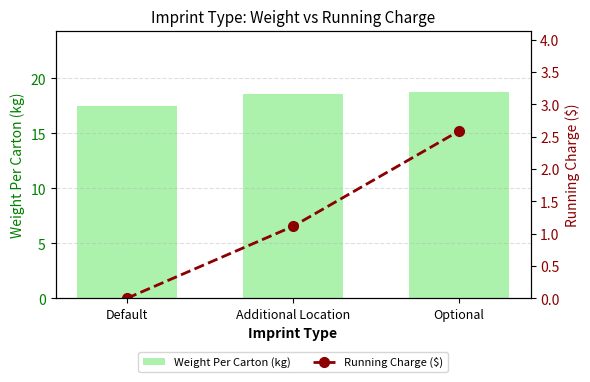

Reading left to right, extract all data points from this chart.

Weight Per Carton (kg): 17.5	18.5	18.7
Running Charge ($): 0.0	1.1	2.6